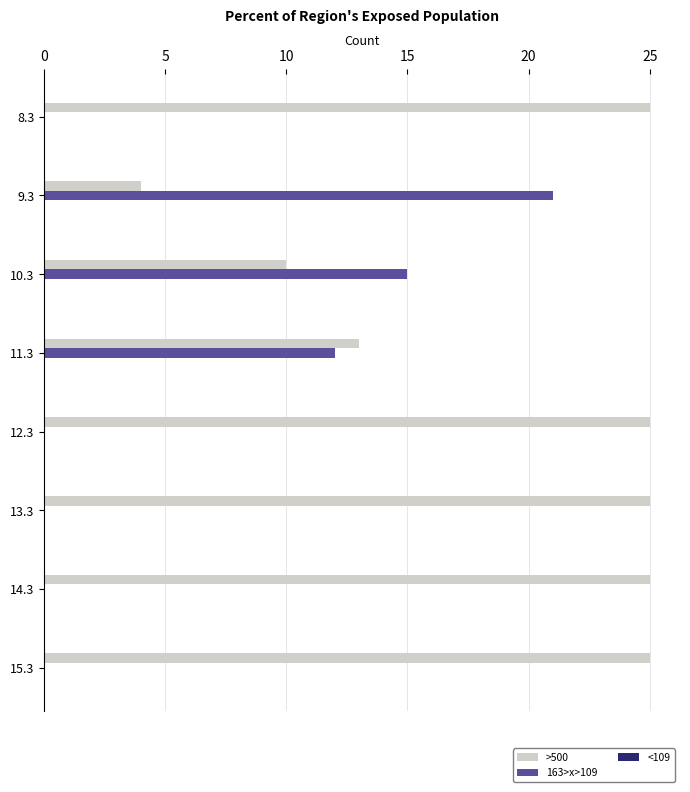

What is the maximum value for 163>x>109?

21